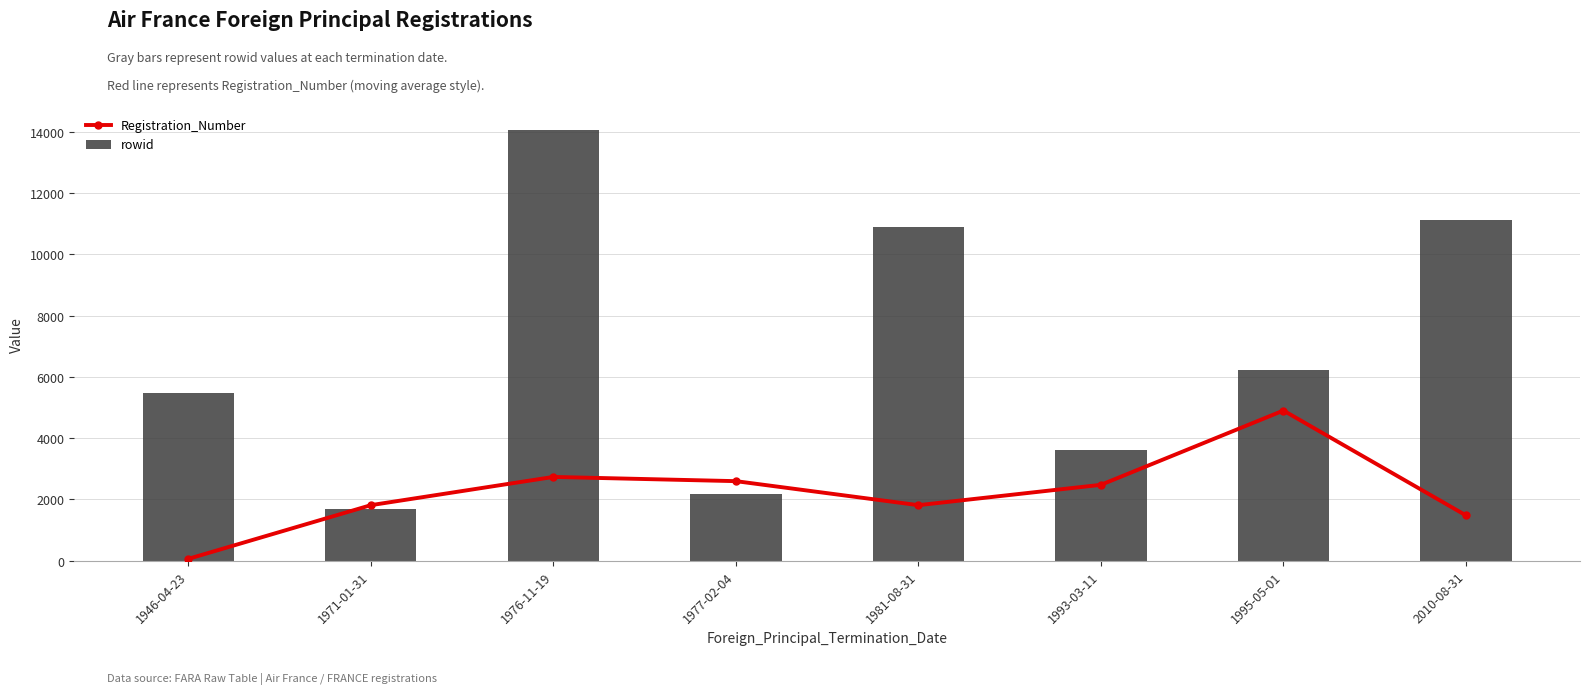

Between 1977-02-04 and 2010-08-31, which series saw the biggest shift?

rowid